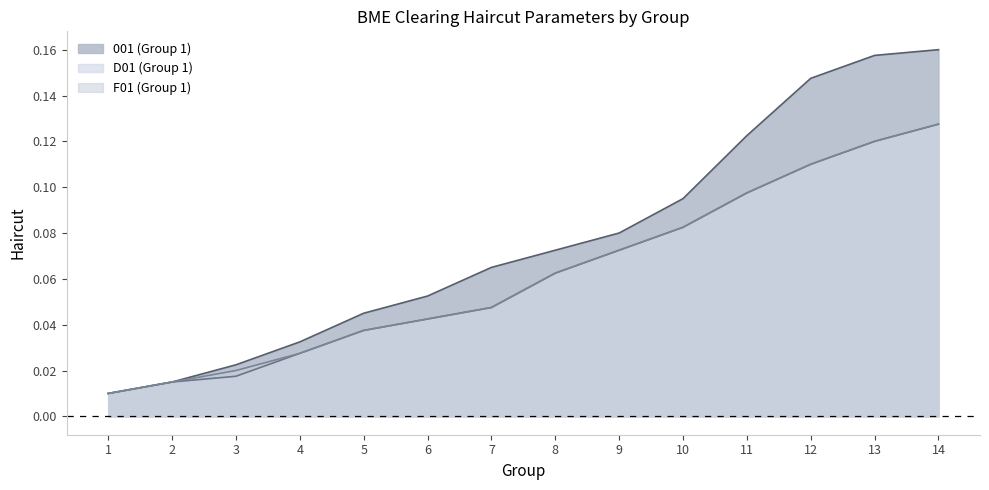

True or false: F01 (Group 1) has a value of 0.0 at 3.

False